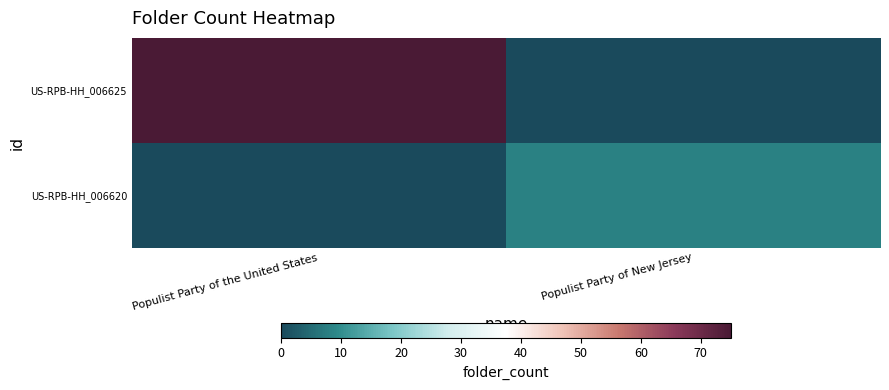

Between Populist Party of the United States and Populist Party of New Jersey, which is larger?

Populist Party of the United States